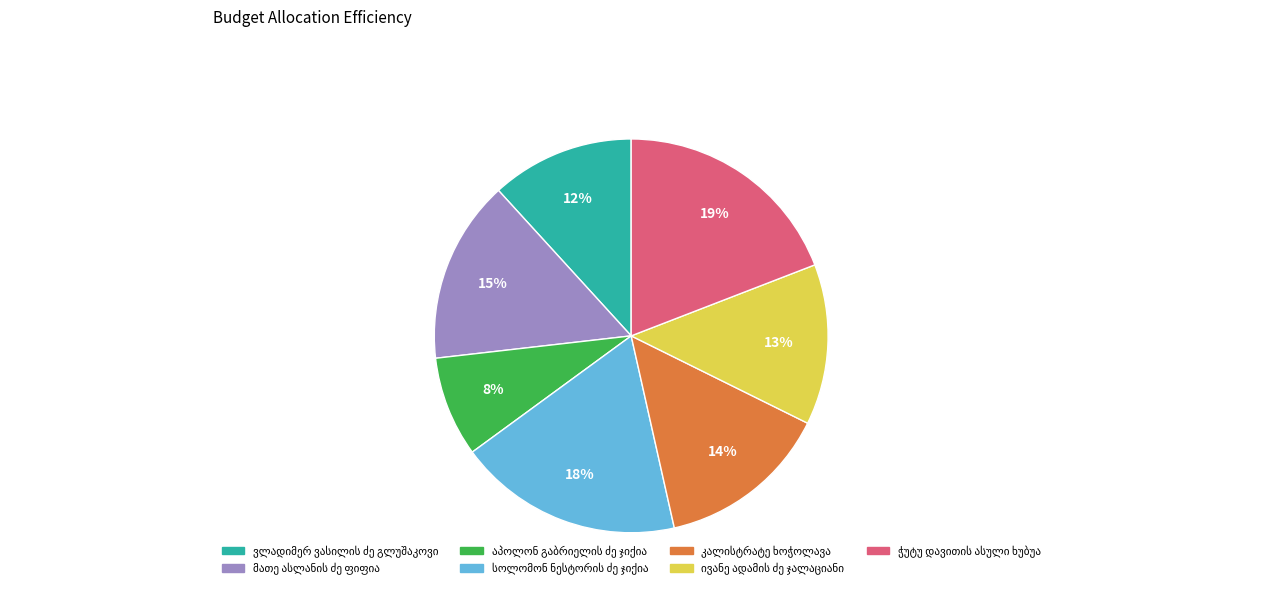

To the nearest percent, what is the average slice percentage?

14%